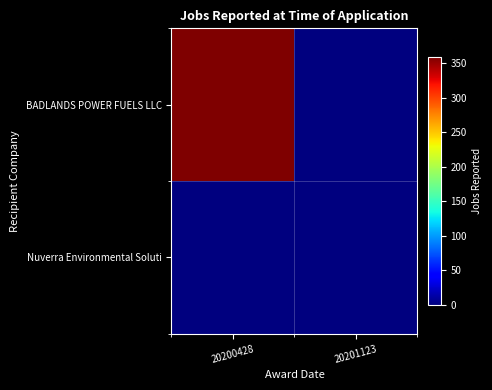

What is the difference between the highest and lowest values at 20200428?

359